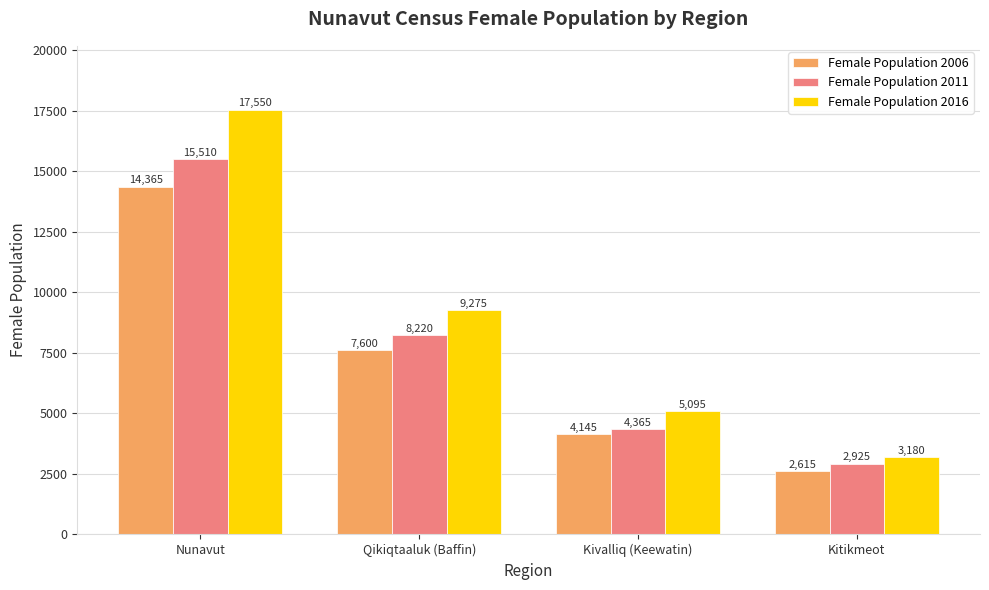

At how many categories does at least one series exceed 13186?

1